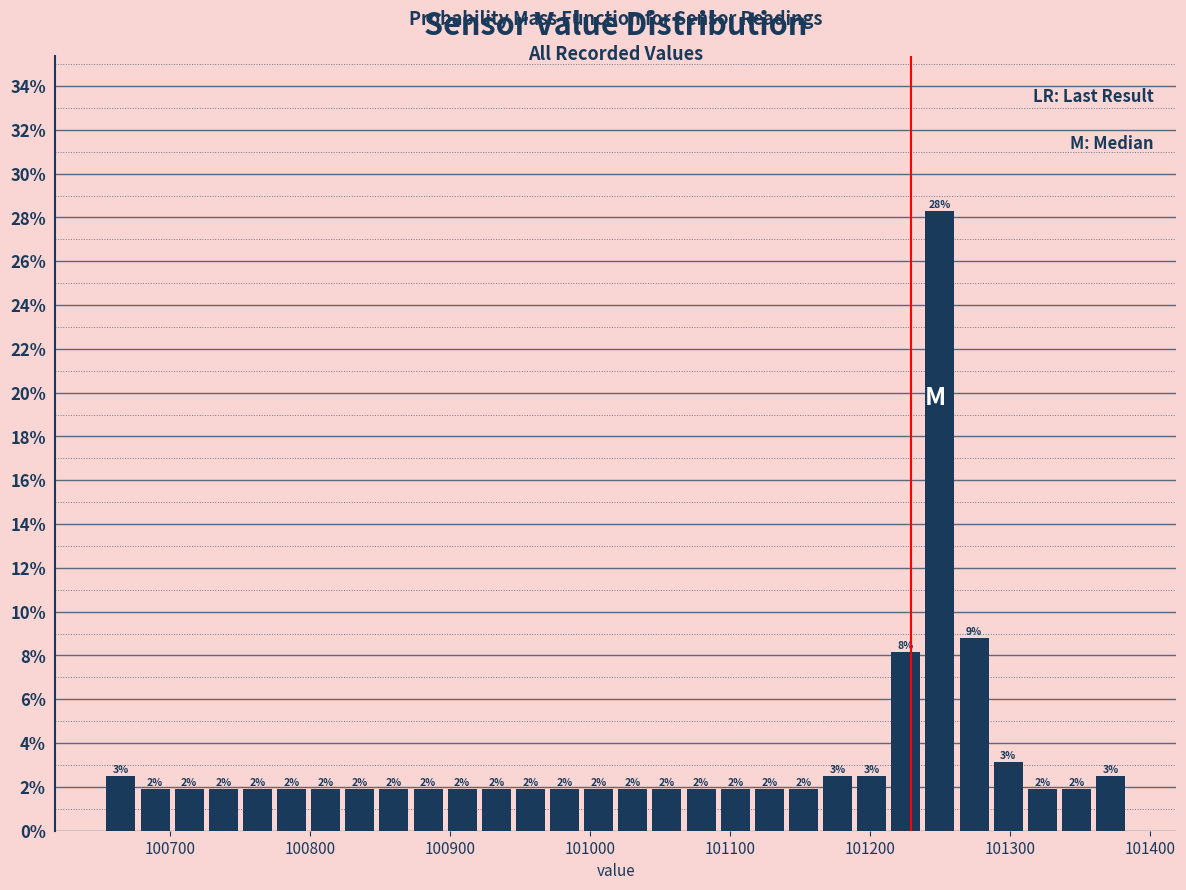

Read against the x-axis, roughly where is the centre of the tallest bar?

101250